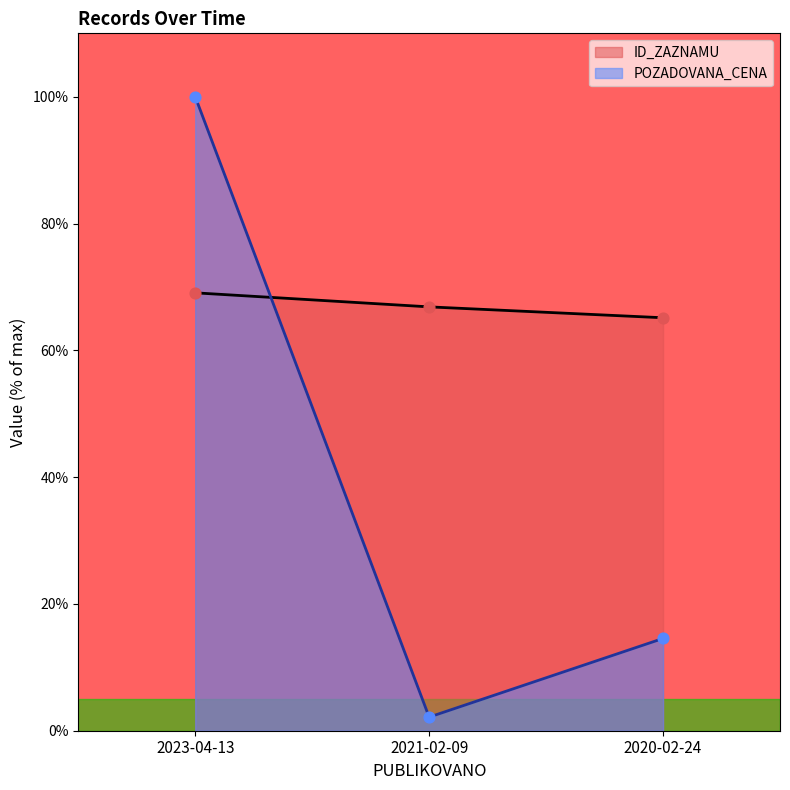

At which category is the sum across all series the highest?

2023-04-13